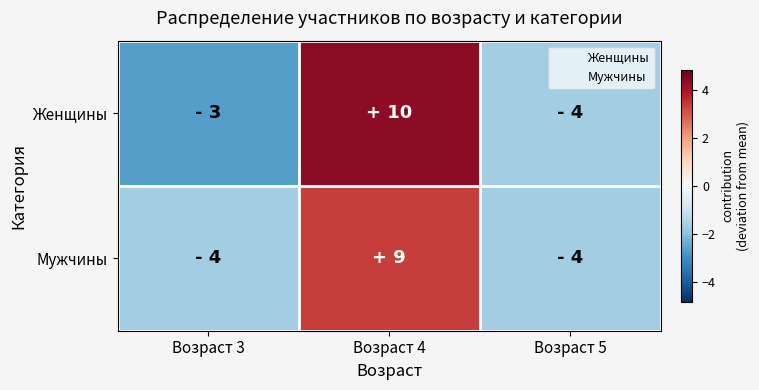

At which category does the chart reach its peak across all series?

Возраст 4